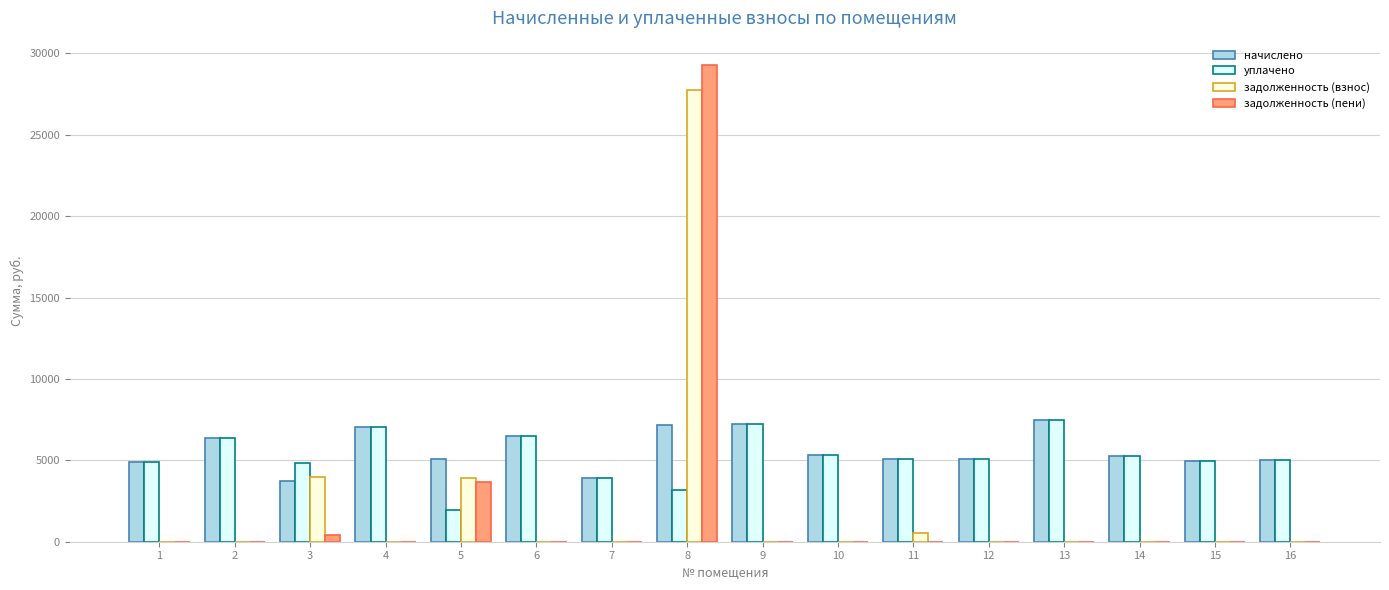

What is the sum of all начислено values?

90045.0